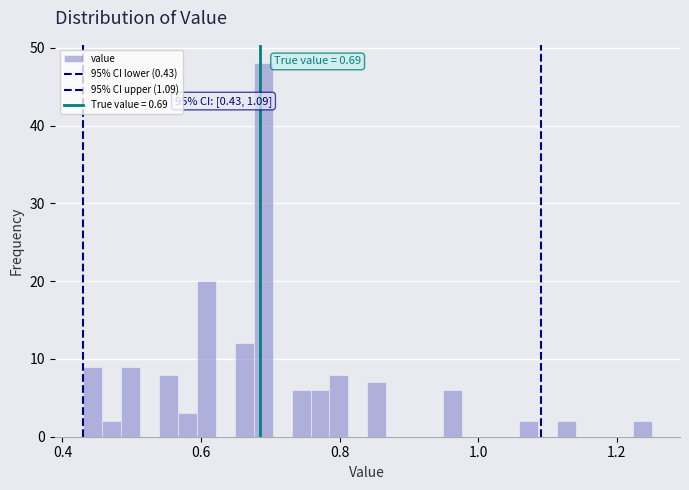

Read against the x-axis, roughly where is the centre of the tallest bar?

0.68